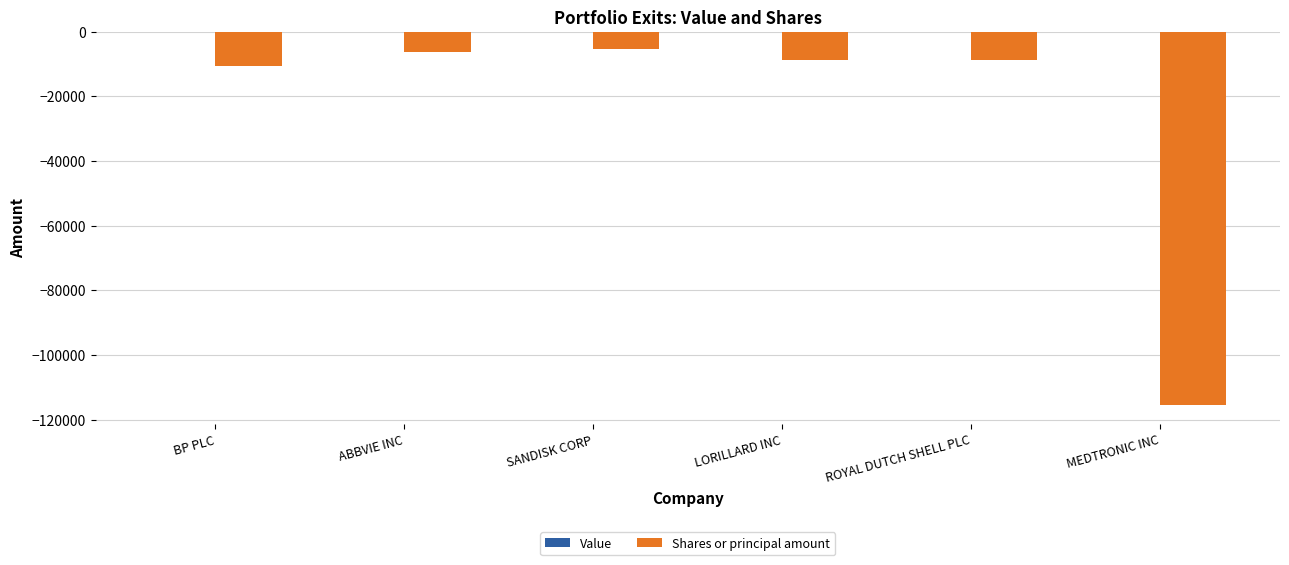

What is the label of the 1st bar from the right?

MEDTRONIC INC